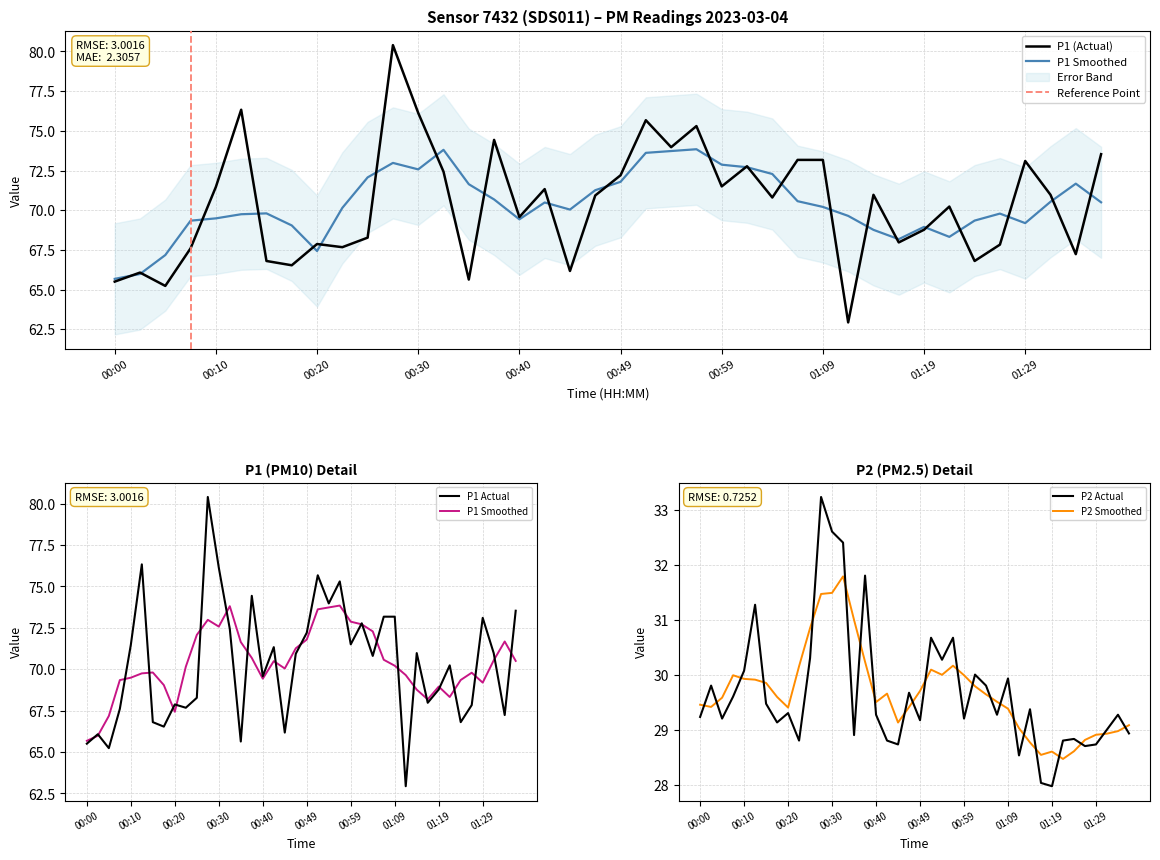

The value of P2 Actual at 00:00 is 11.8. True or false?

False